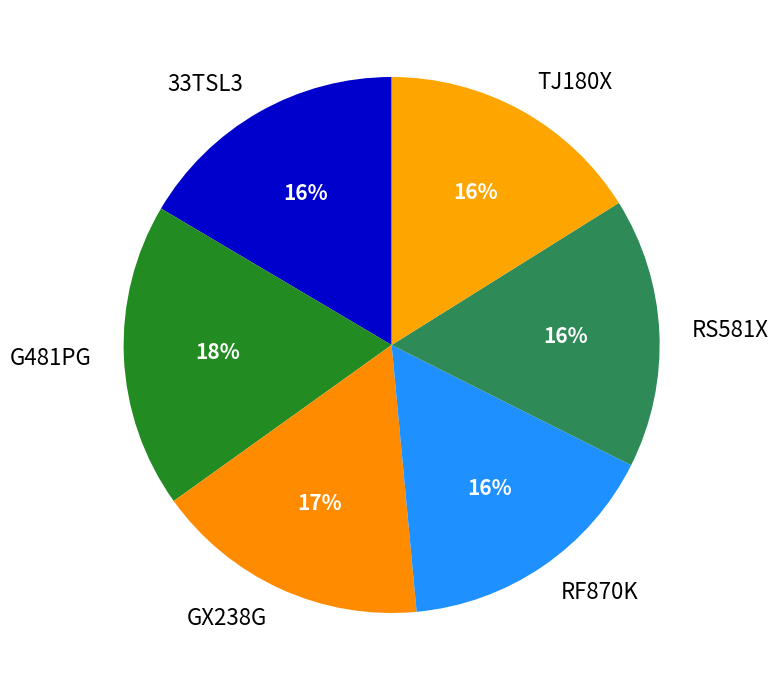

Which category has the biggest portion of the pie?

G481PG